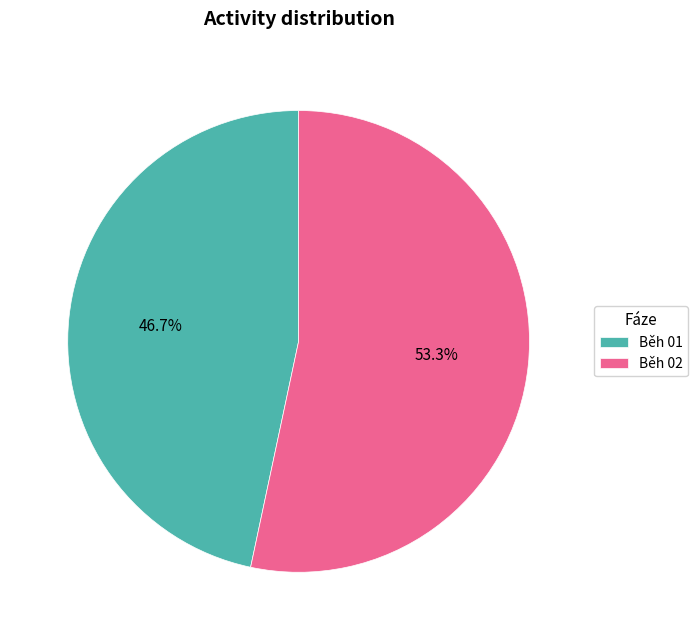

Which slice is the smallest?

Běh 01